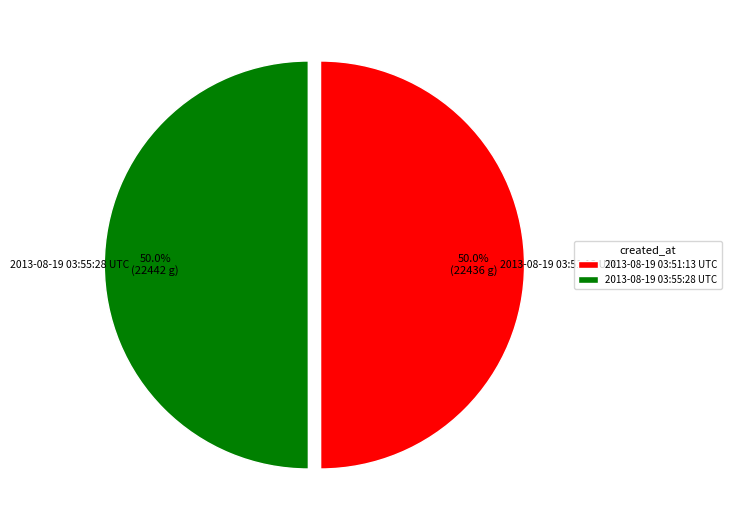

Count the number of slices in the pie.

2